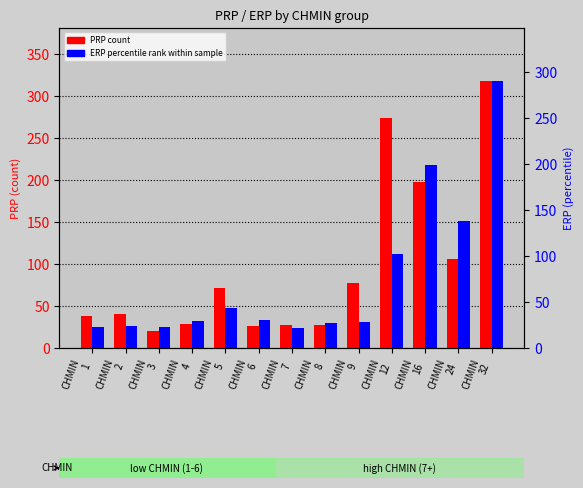

What is the difference between the ERP (percentile rank) values at CHMIN
2 and CHMIN
9?

4